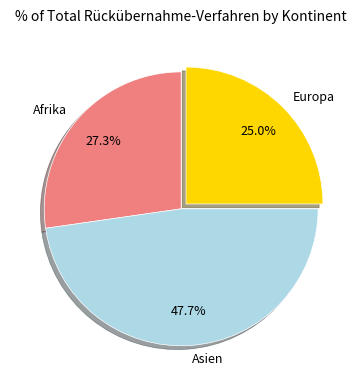

Rank the categories by value from lowest to highest.

Europa, Afrika, Asien